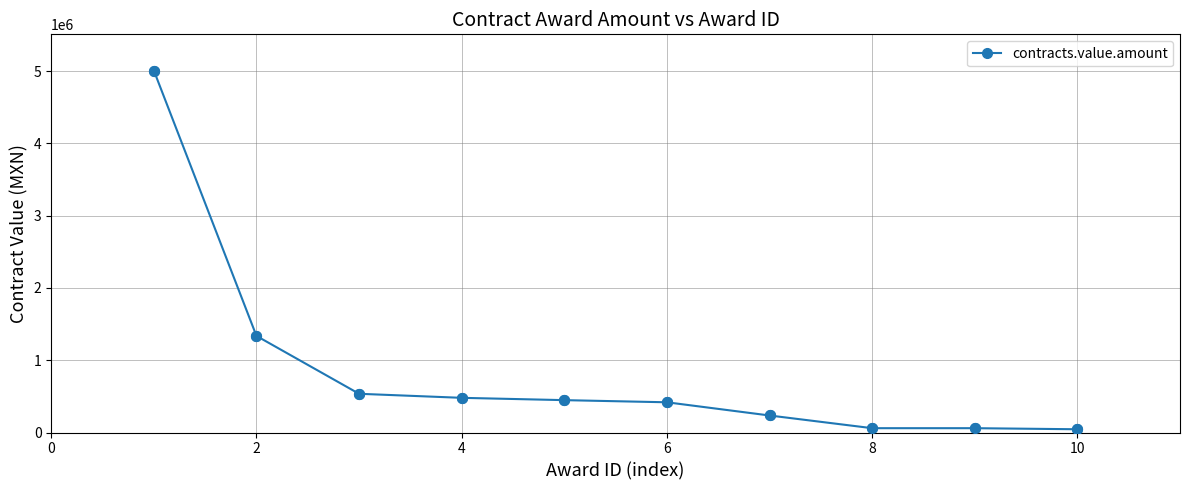

What is the average value?

862823.0